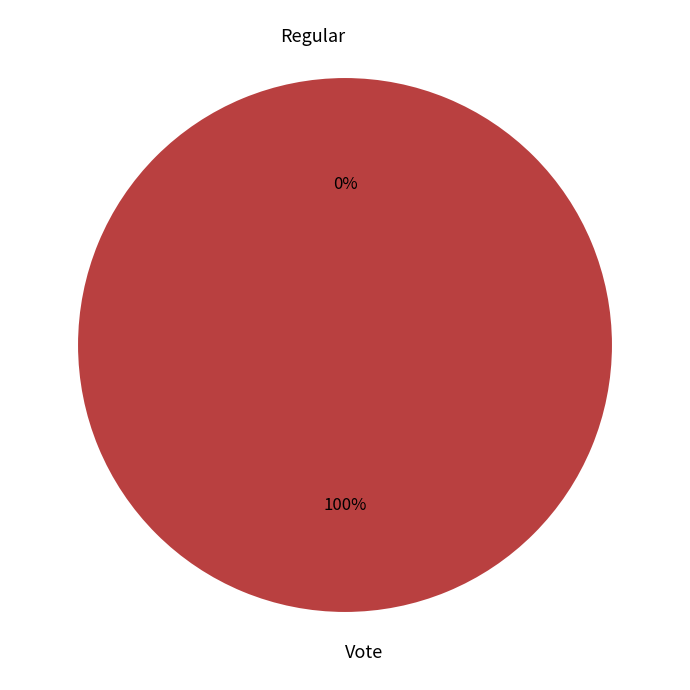

To the nearest percent, what is the combined percentage of Regular and Vote?

100%